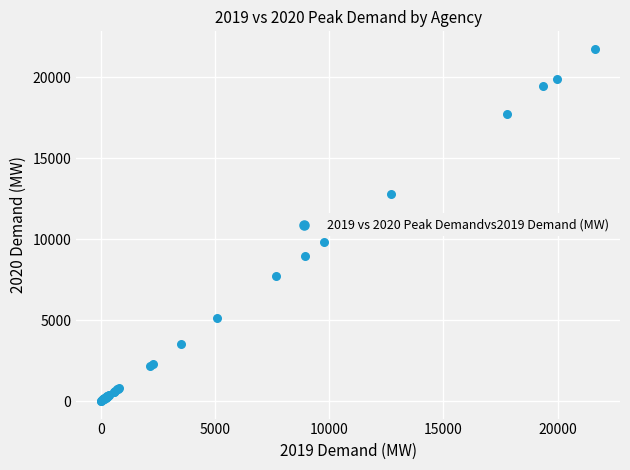

What Y value in the scatter plot is closest to 10873?

9823.3